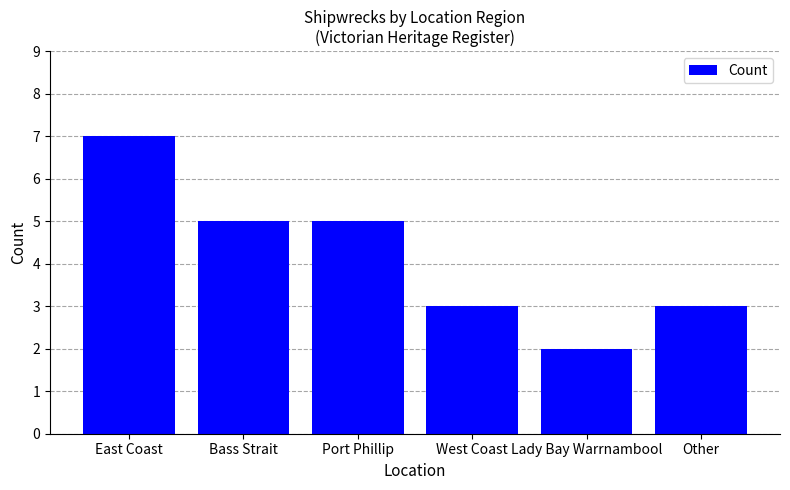

Which label corresponds to the smallest value in the chart?

Lady Bay Warrnambool